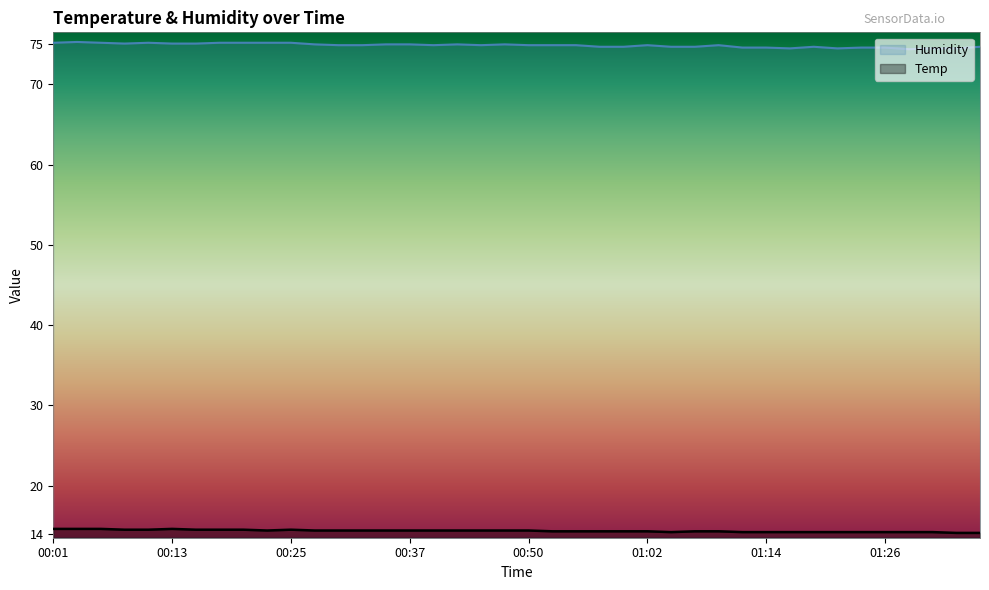

Which series changed the most between 00:11 and 00:28?

Humidity